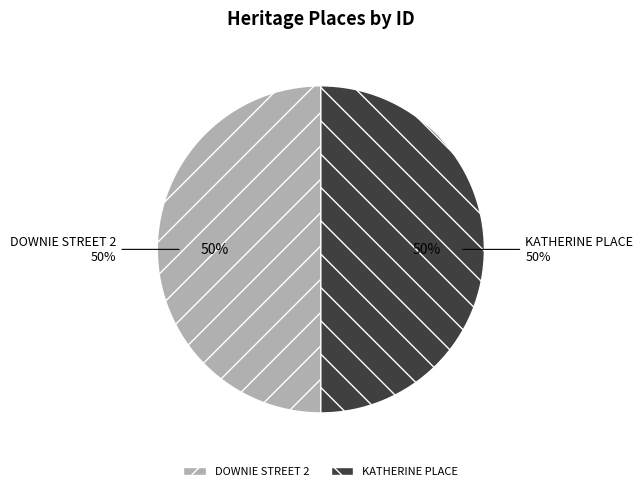

What percentage is the DOWNIE STREET 2 slice, to the nearest percent?

50%